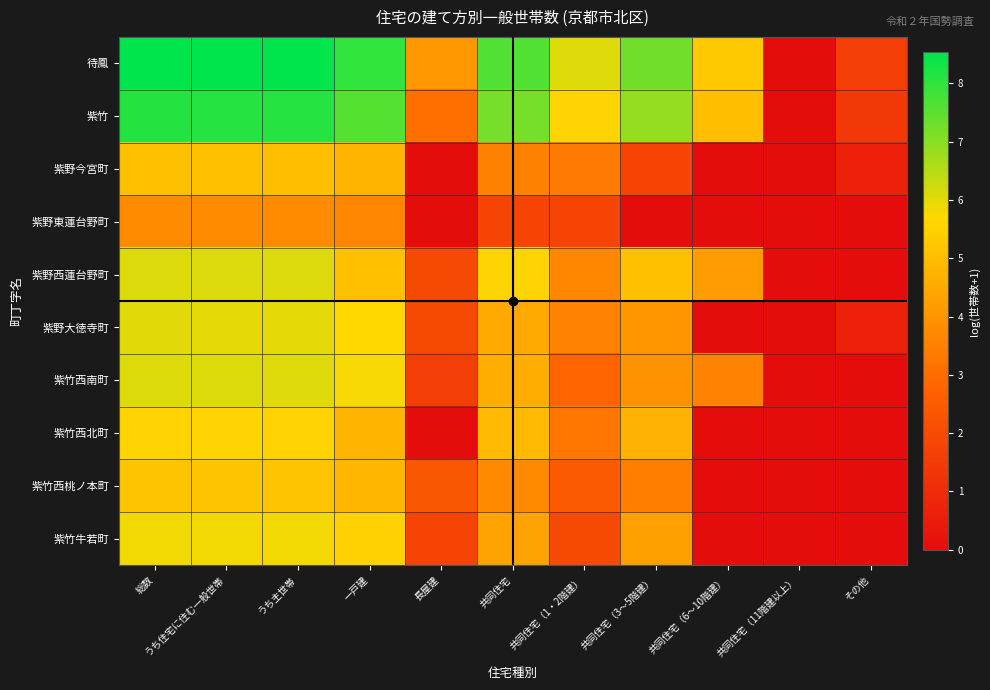

Count the number of categories in the chart.

11